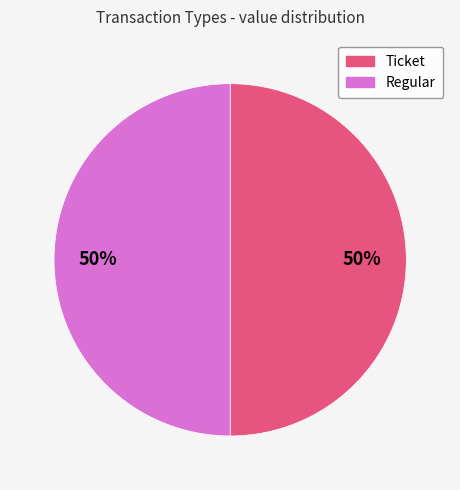

The Regular slice represents 50% of the pie. True or false?

True